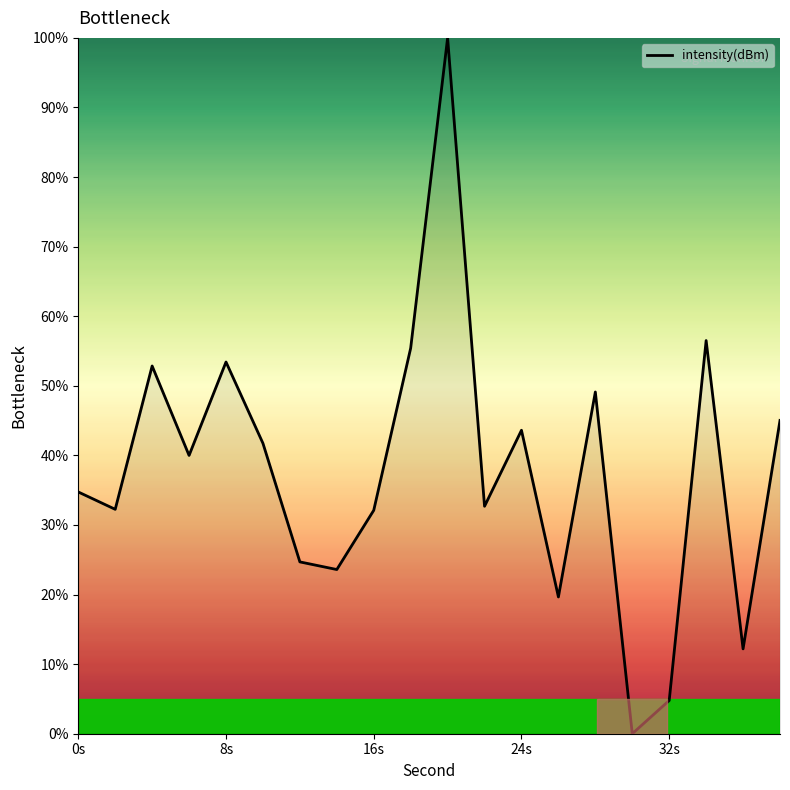

How many lines are shown in the chart?

1